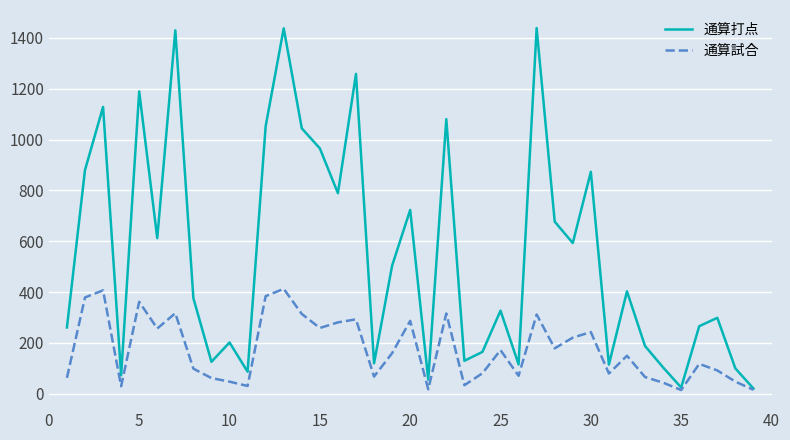

What is the smallest value displayed?

15